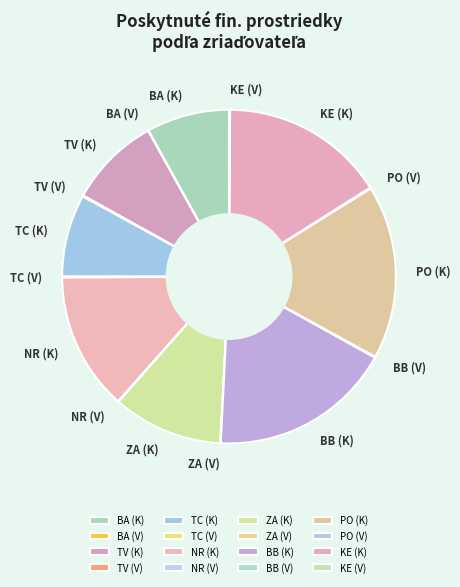

Which slice is the largest?

BB (K)